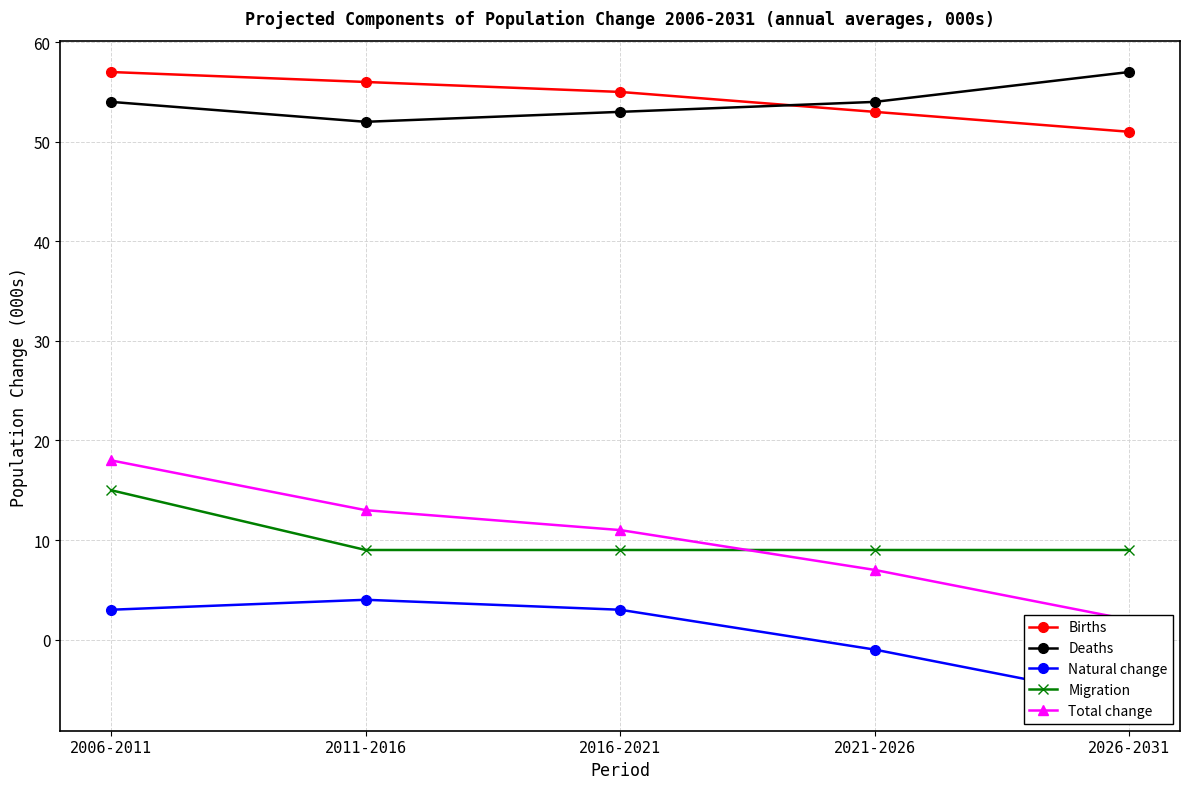

What is the difference between the highest and lowest values at 2016-2021?

52